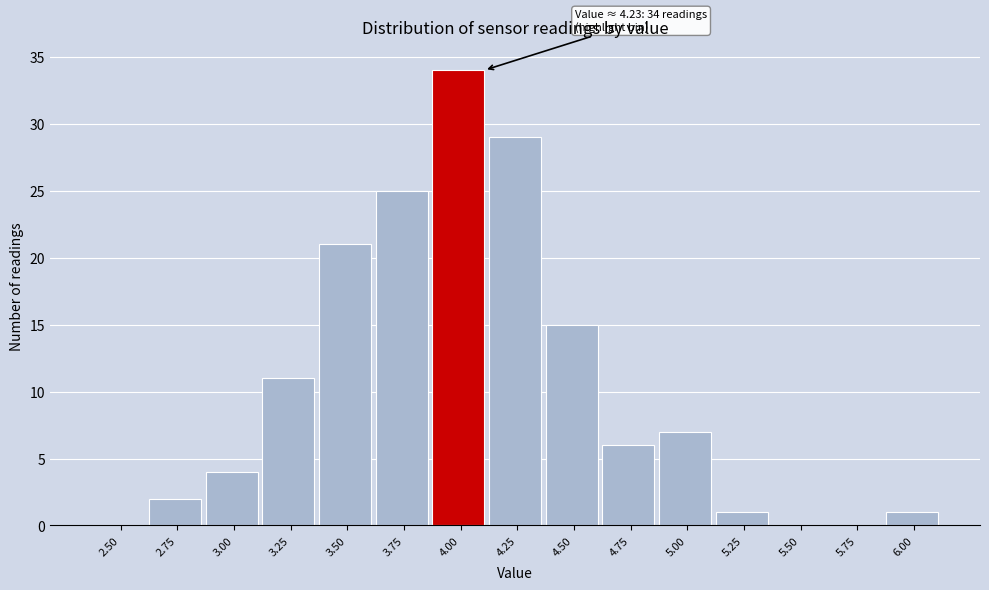

Reading left to right, transcribe all the data shown in this chart.

2.50=0	2.75=2	3.00=4	3.25=11	3.50=21	3.75=25	4.00=34	4.25=29	4.50=15	4.75=6	5.00=7	5.25=1	5.50=0	5.75=0	6.00=1